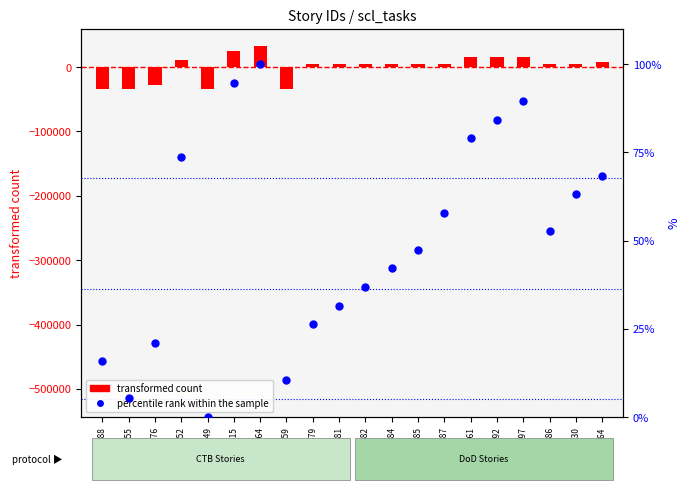

Which series has the largest Y range (max minus min)?

transformed count